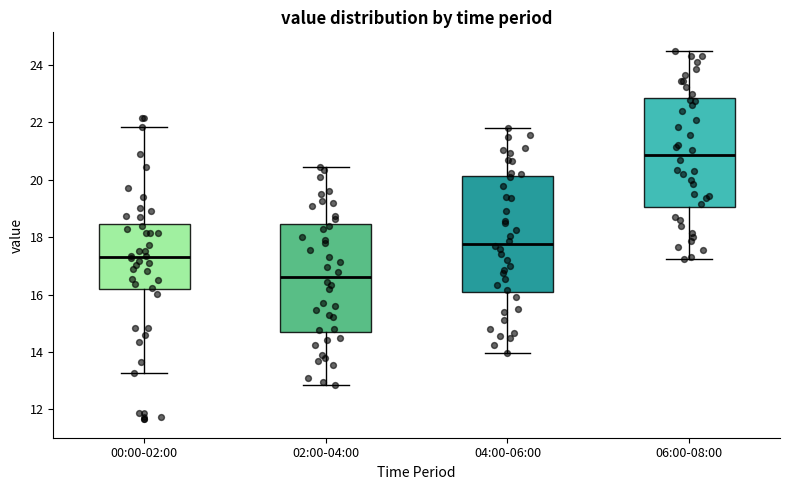

Reading left to right, transcribe this box plot: for each box, give where its median line is, the range the box spans, and where its two whiskers end, as read against the y-axis. The values are not printed on the chart, so give them approximately, as read against the axis.

00:00-02:00: median 17.4, box 16.2 to 18.4, whiskers 13.2 to 21.8
02:00-04:00: median 16.6, box 14.6 to 18.4, whiskers 12.8 to 20.4
04:00-06:00: median 17.8, box 16.0 to 20.2, whiskers 14.0 to 21.8
06:00-08:00: median 20.8, box 19.0 to 22.8, whiskers 17.2 to 24.6